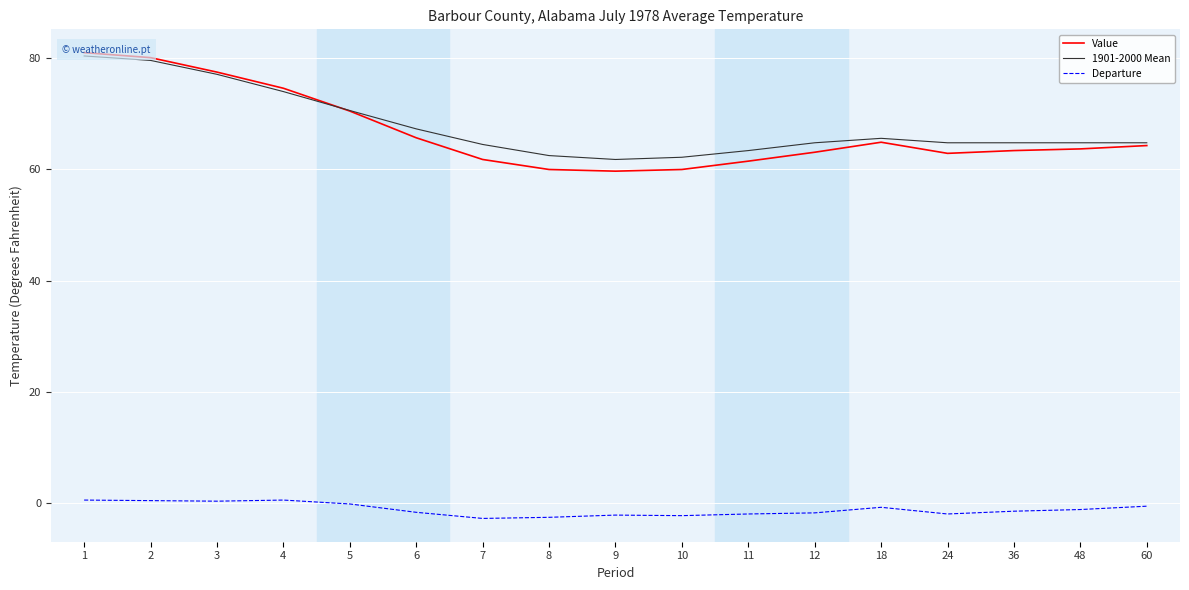

What is the difference between the maximum and minimum values in the Value series?

21.3